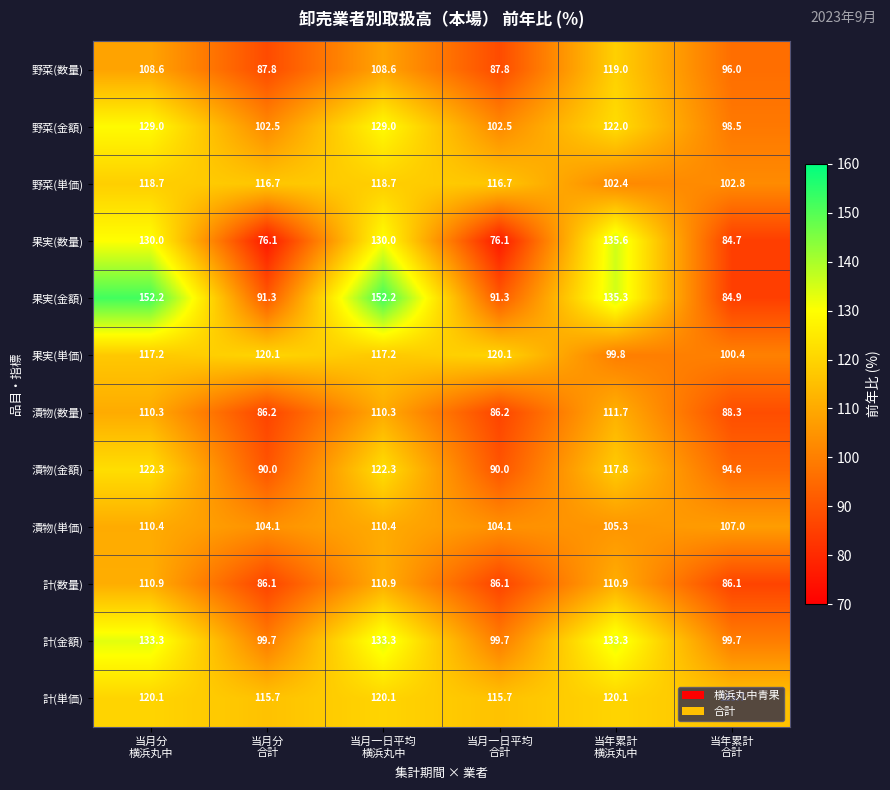

What is the average value of the 漬物(金額) series?

106.2